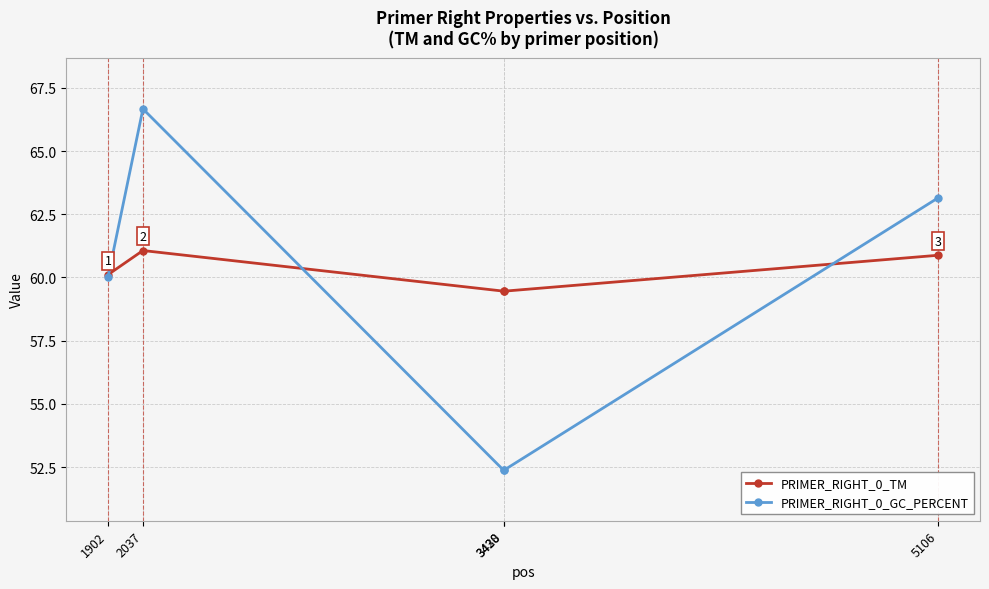

In PRIMER_RIGHT_0_TM, how many points are higher than both neighbors (excluding endpoints)?

1